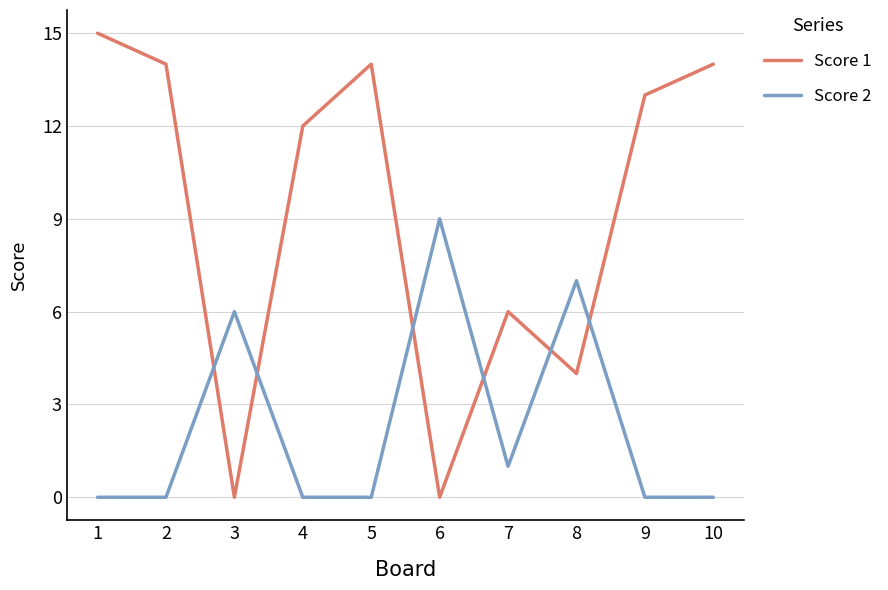

The value of Score 1 at 10 is 14. True or false?

True